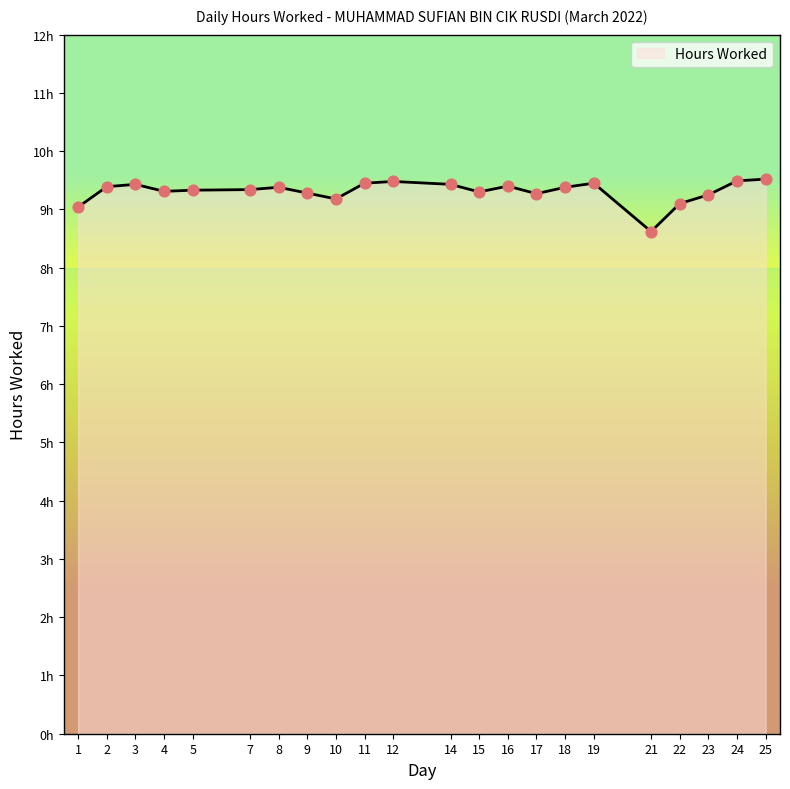

What is the ratio of the value at 4 to the value at 9?

1.0